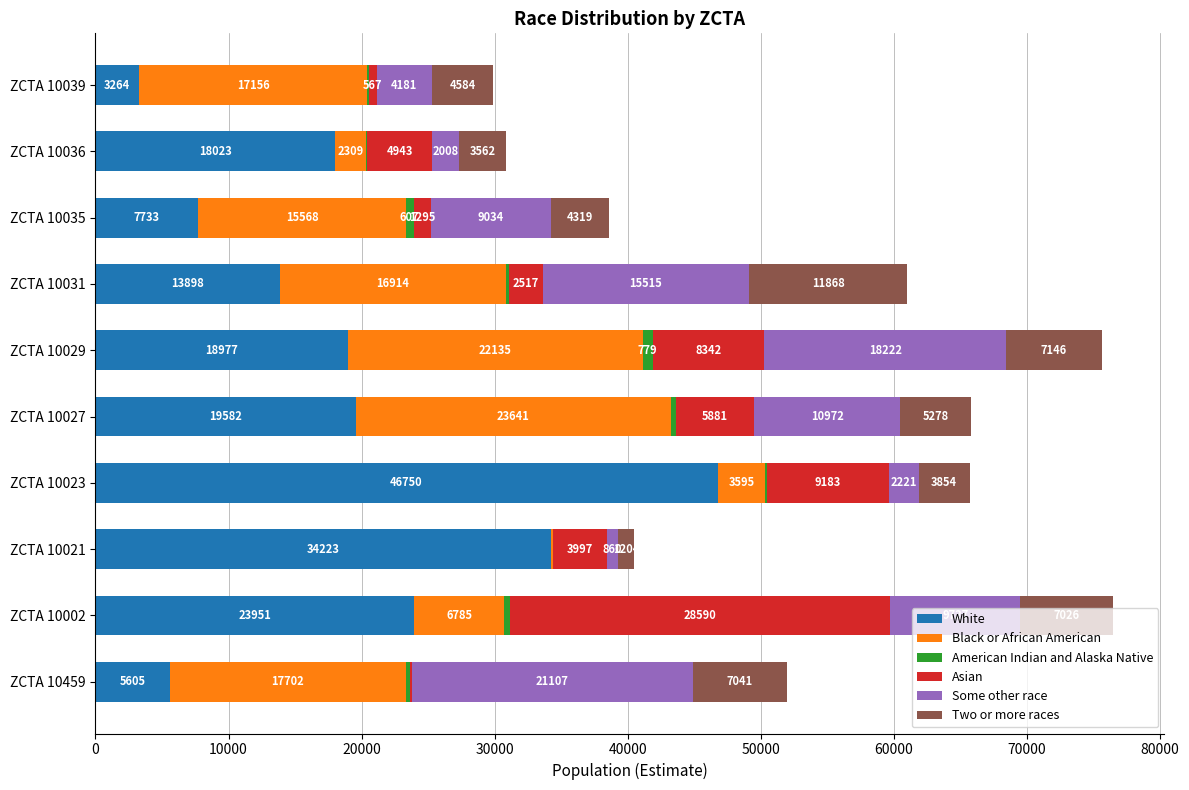

What is the maximum value for White?

46750